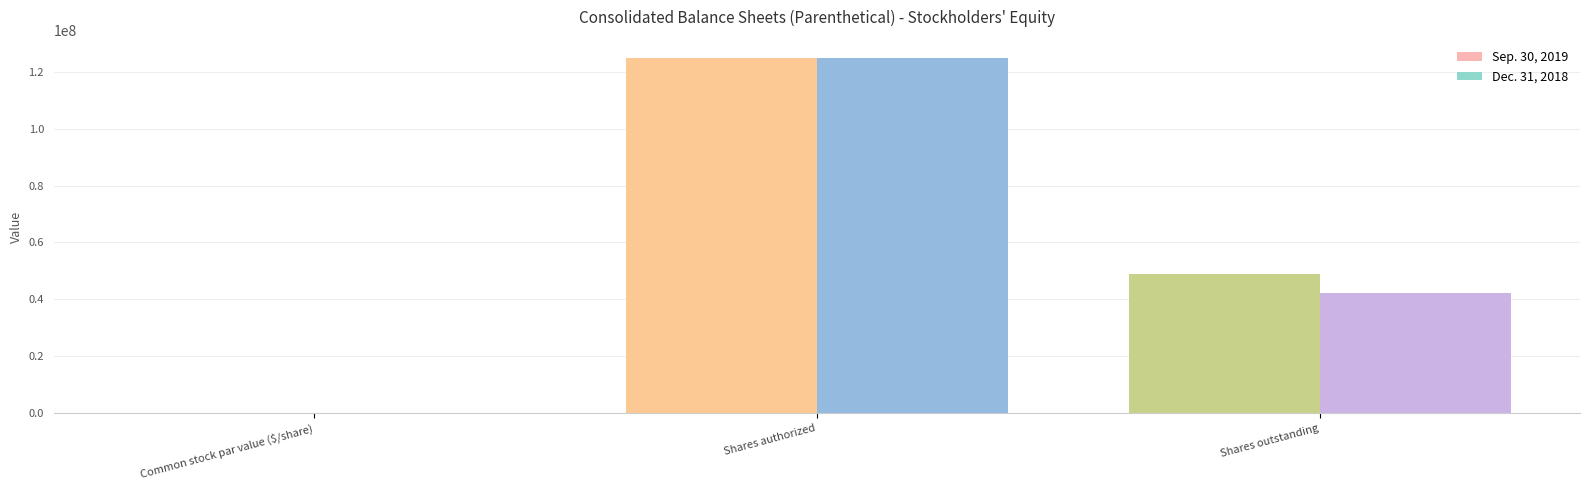

At which label is Sep. 30, 2019 closest to 62500000?

Shares outstanding